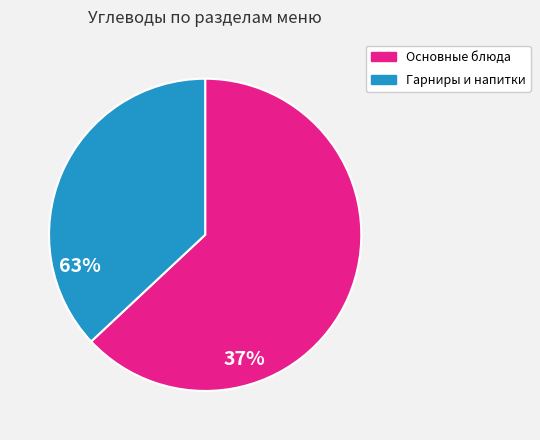

Is there a majority slice in this chart?

Yes